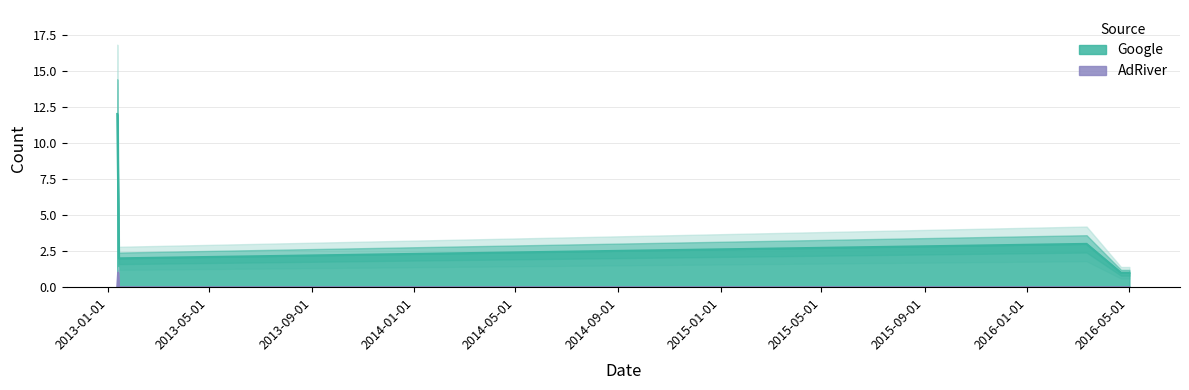

Rank the categories by Google value from lowest to highest.

2016-04-22, 2016-04-24, 2016-04-29, 2016-05-02, 2013-01-14, 2016-03-12, 2013-01-13, 2013-01-12